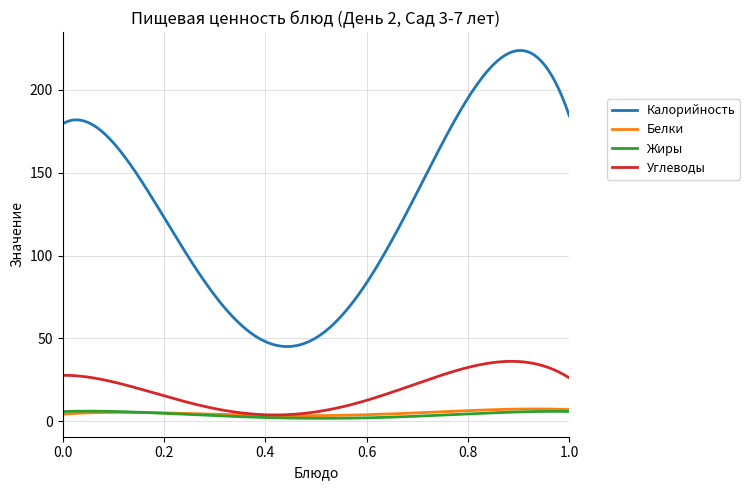

True or false: Калорийность has more than 1 points higher than both neighbors.

True